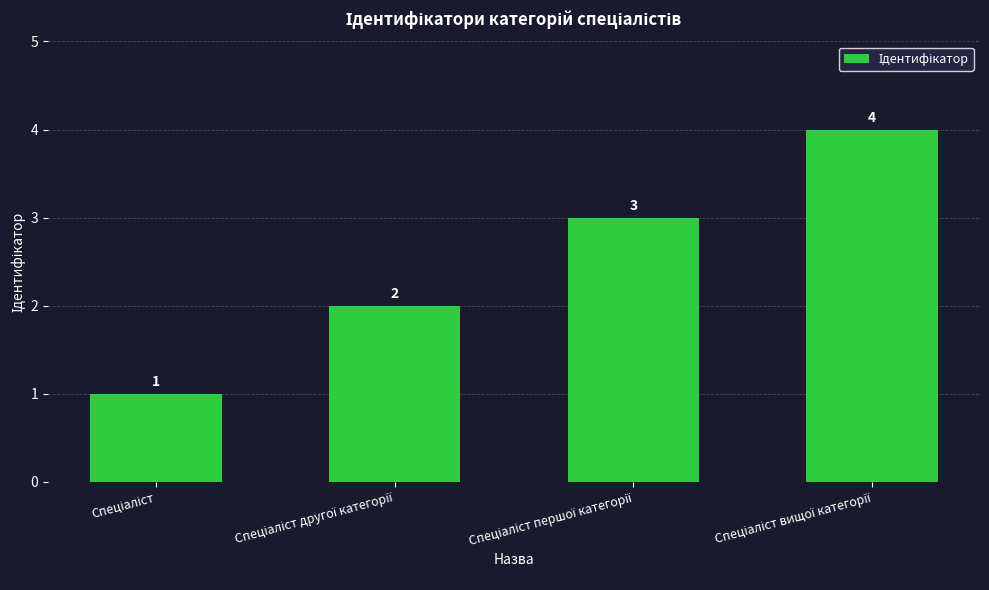

How many values are between 2 and 4?

3